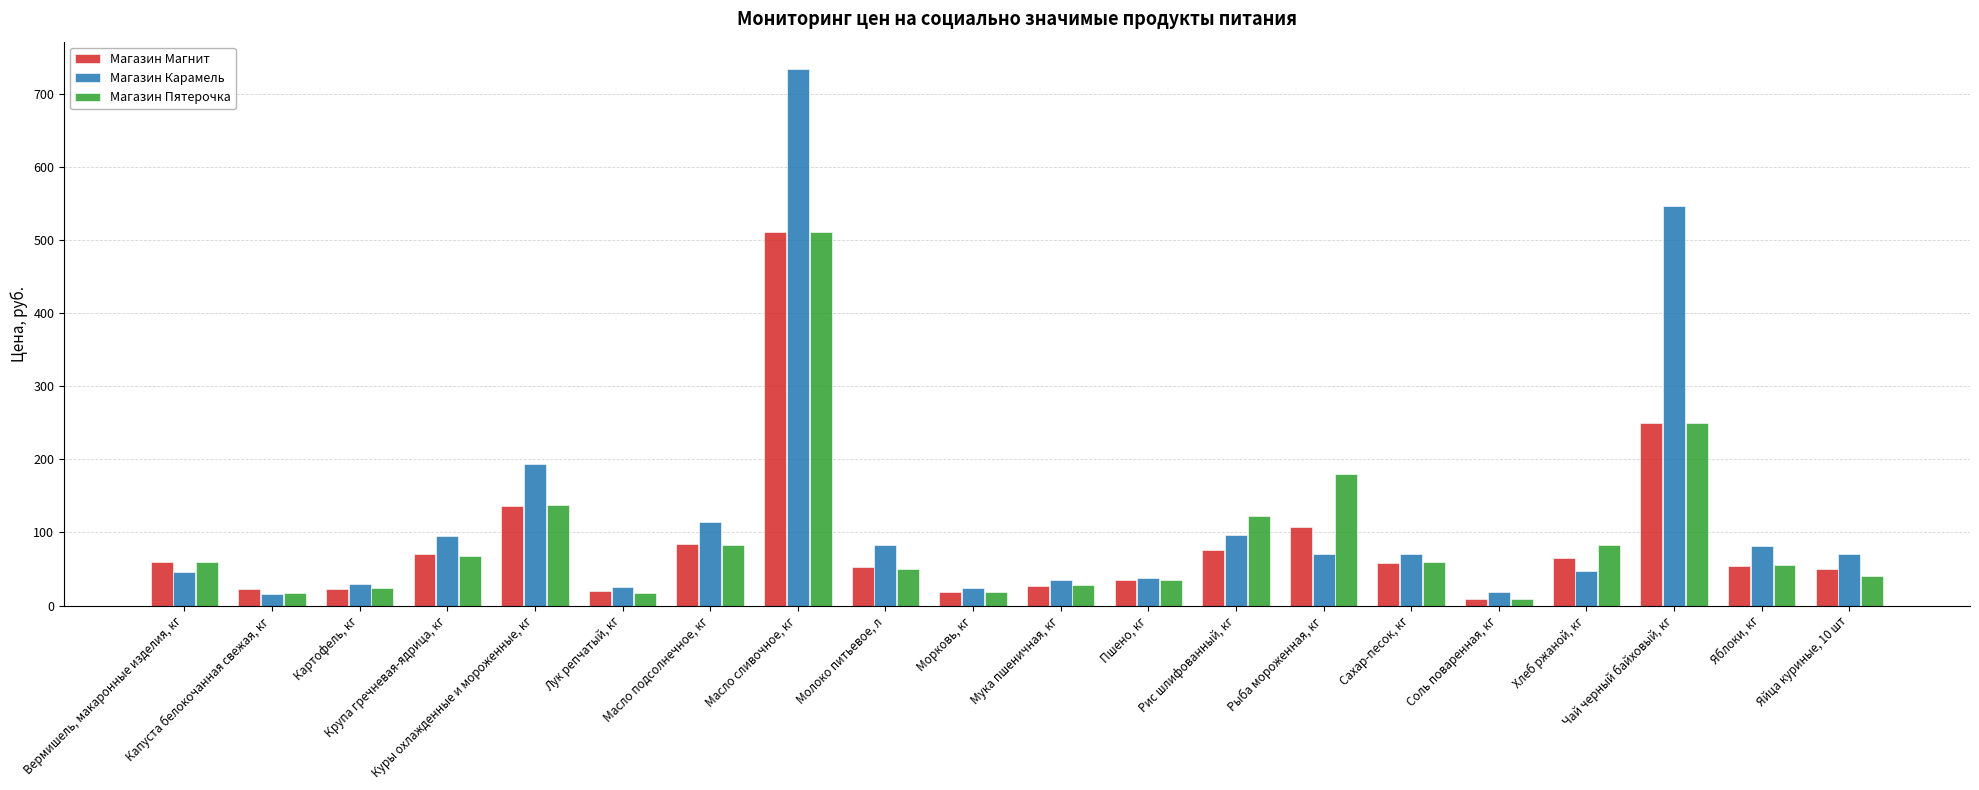

The Магазин Карамель series shows 34.5 at Мука пшеничная, кг. True or false?

True